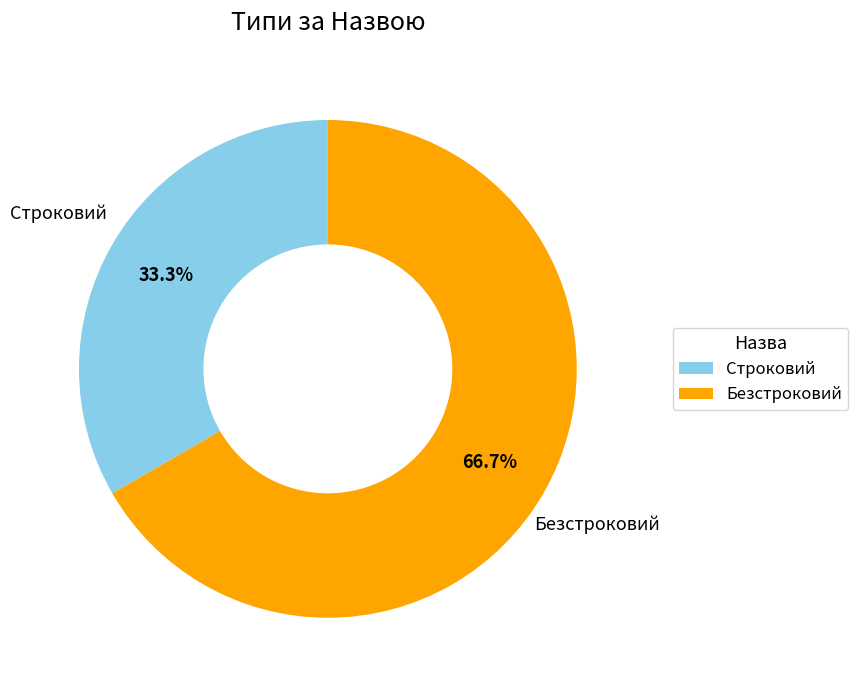

Is Безстроковий the majority of the pie?

Yes